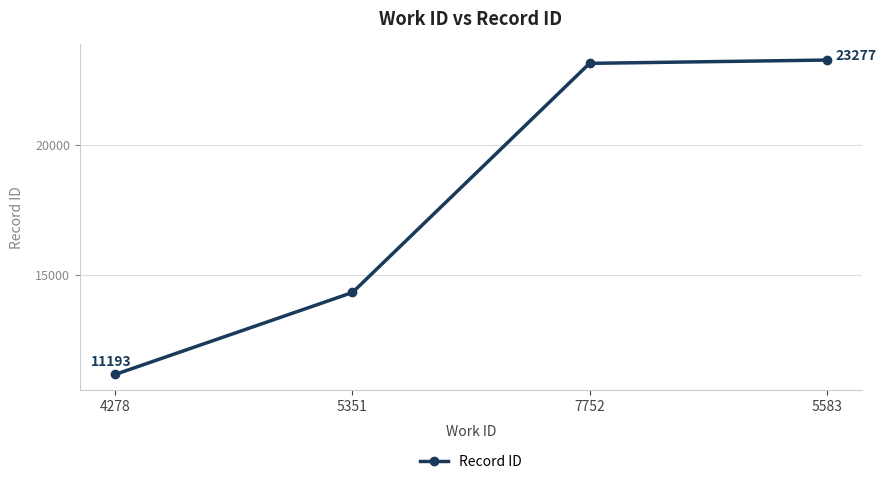

The chart shows a value of 23277 at 5583. True or false?

True